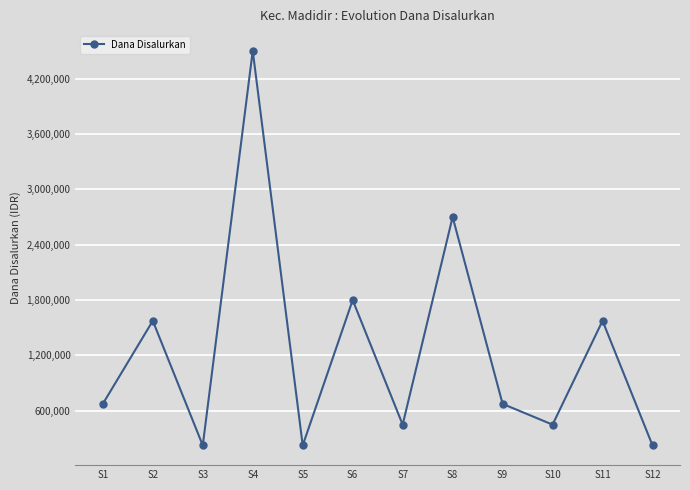

What is the value of the 6th point from the left?

1800000